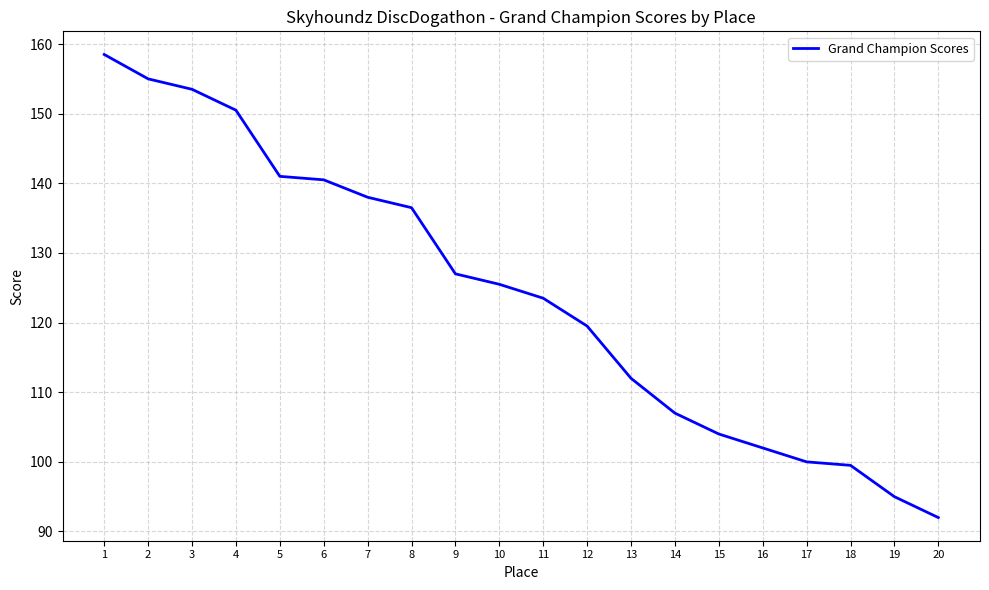

How many values are below 125?

10